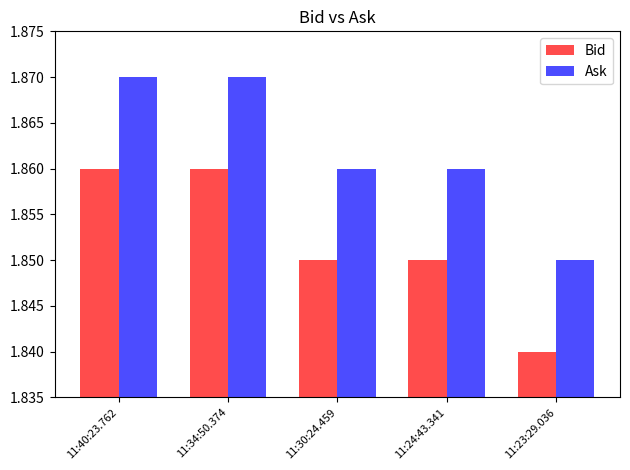

At how many categories does at least one series exceed 1?

5